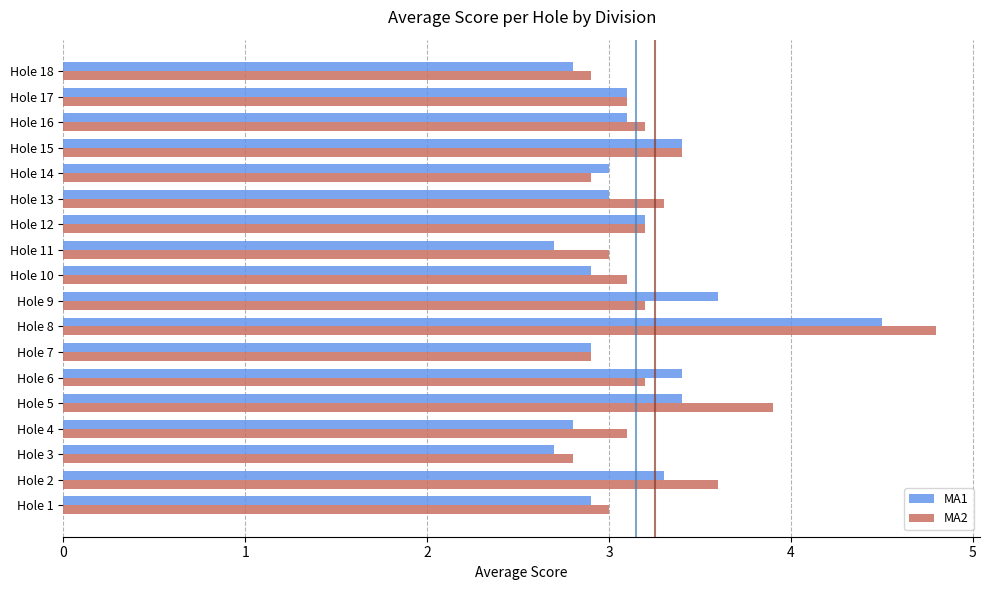

What are all the series names shown in the legend?

MA1, MA2